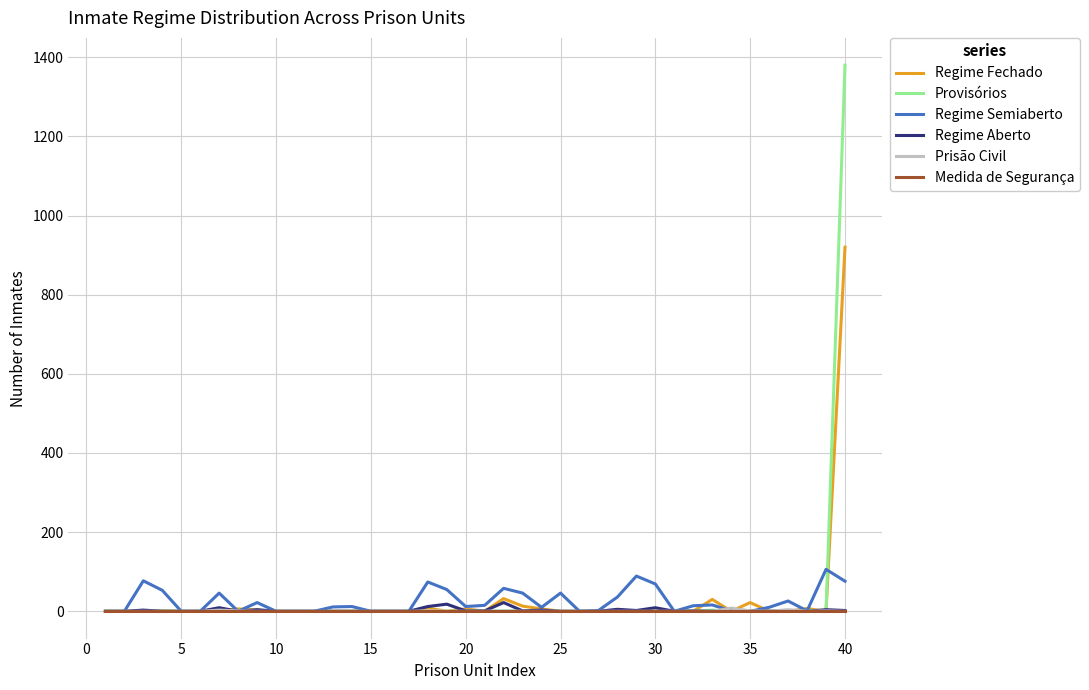

What are all the series names shown in the legend?

Regime Fechado, Provisórios, Regime Semiaberto, Regime Aberto, Prisão Civil, Medida de Segurança